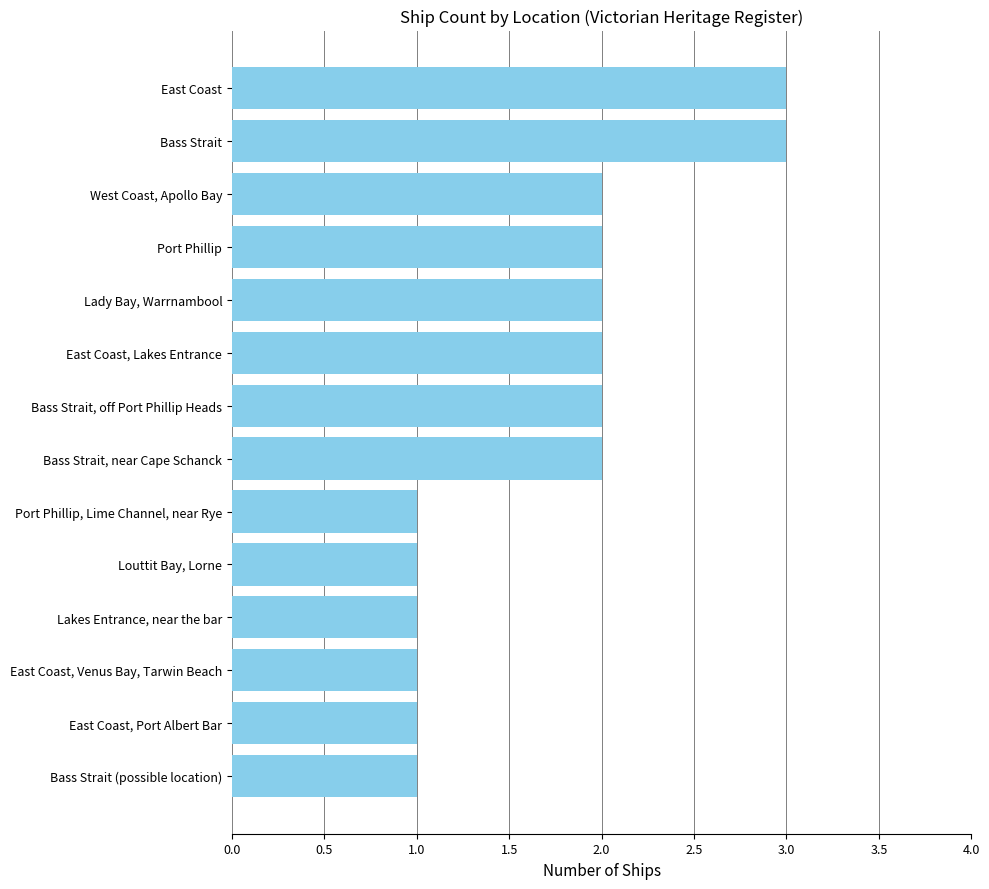

Reading top to bottom, extract all data points from this chart.

3	3	2	2	2	2	2	2	1	1	1	1	1	1